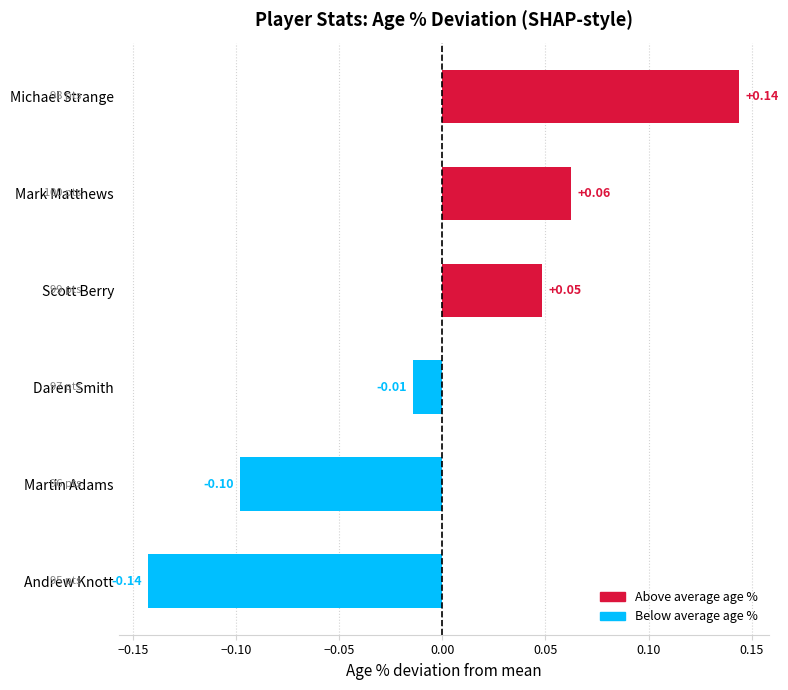

Which category has the highest value across all series?

Michael Strange